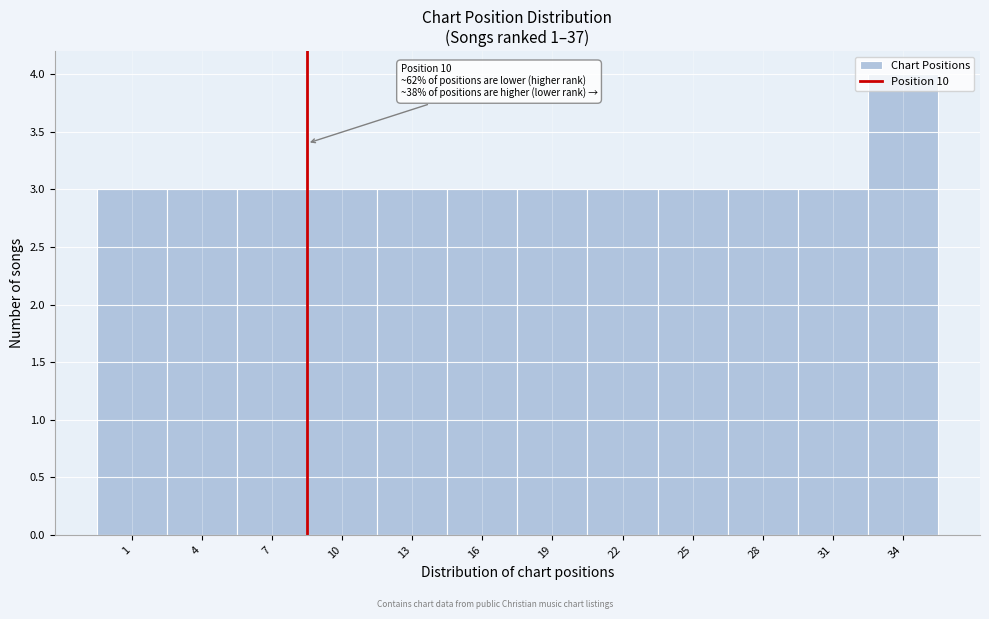

What is the average value?

3